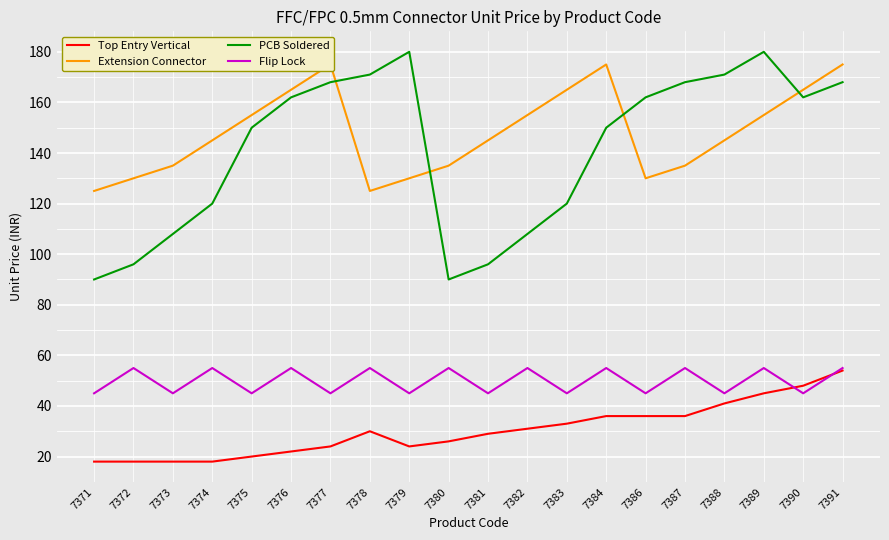

List the series in order of their peak value, lowest first.

Top Entry Vertical, Flip Lock, Extension Connector, PCB Soldered